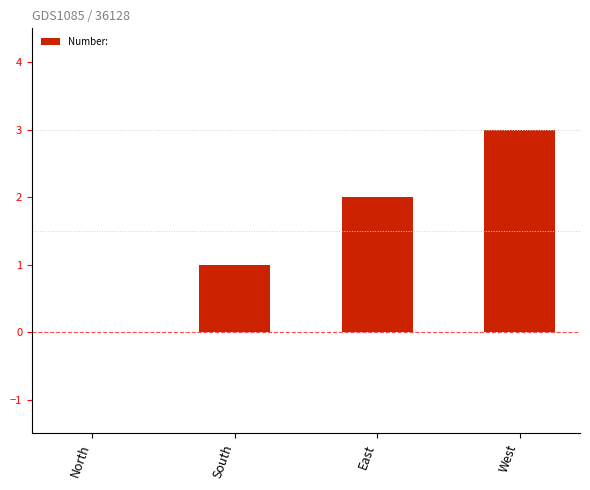

How many series are shown in this chart?

1